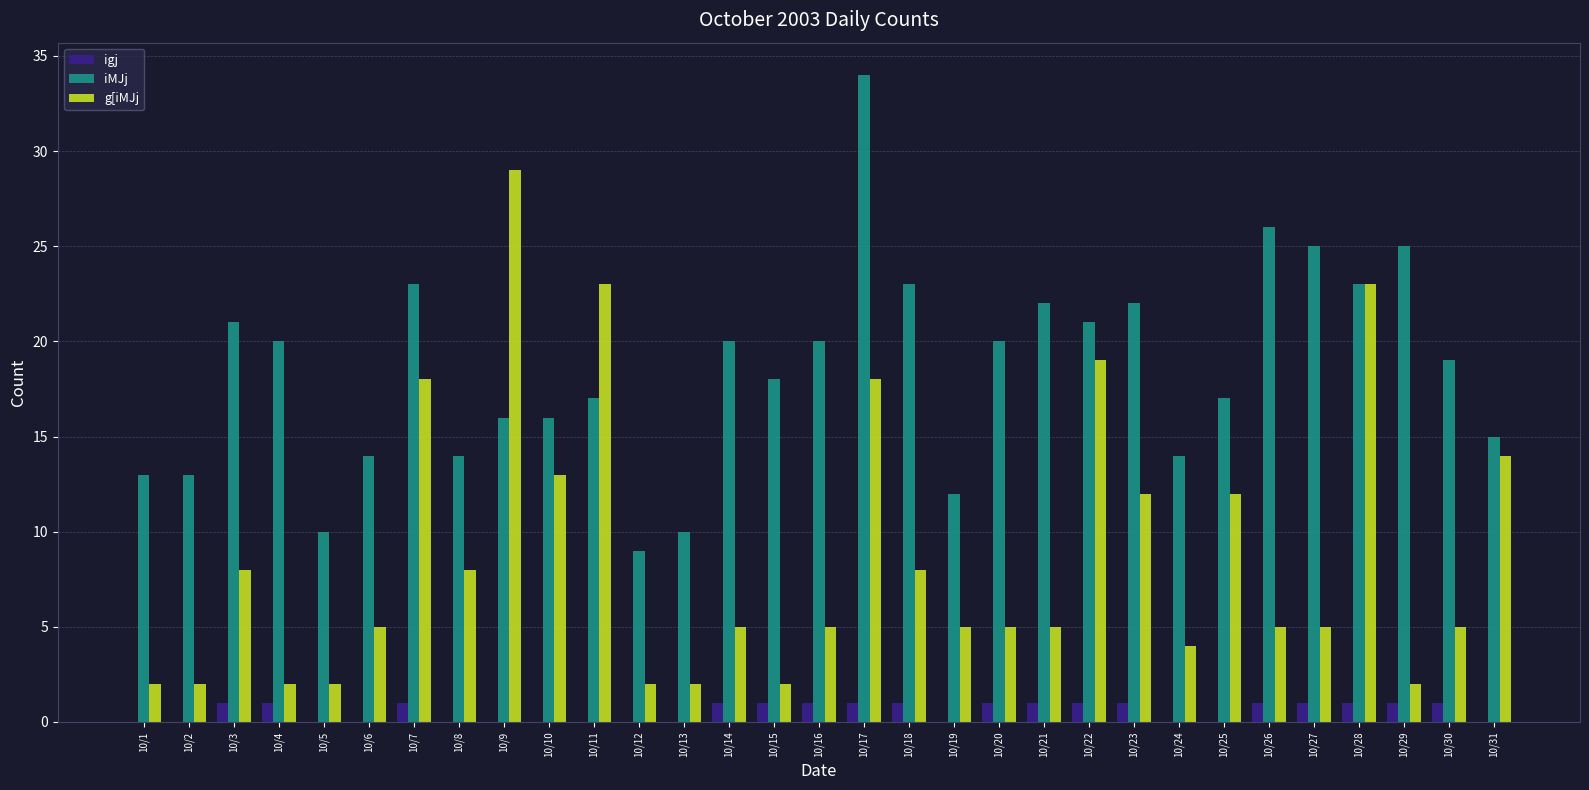

Which series changed the most between 10/13 and 10/16?

iMJj